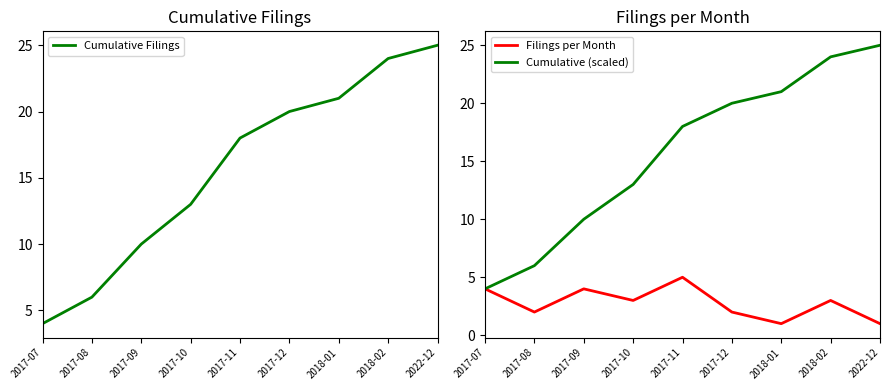

The Cumulative Filings series shows 21 at 2018-01. True or false?

True